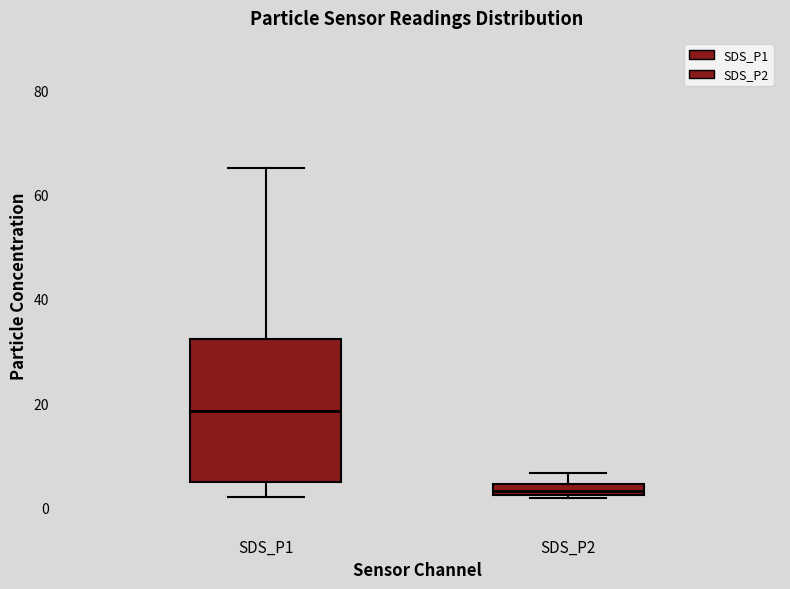

Comparing the boxes themselves (not the whiskers), which one is the tallest?

SDS_P1